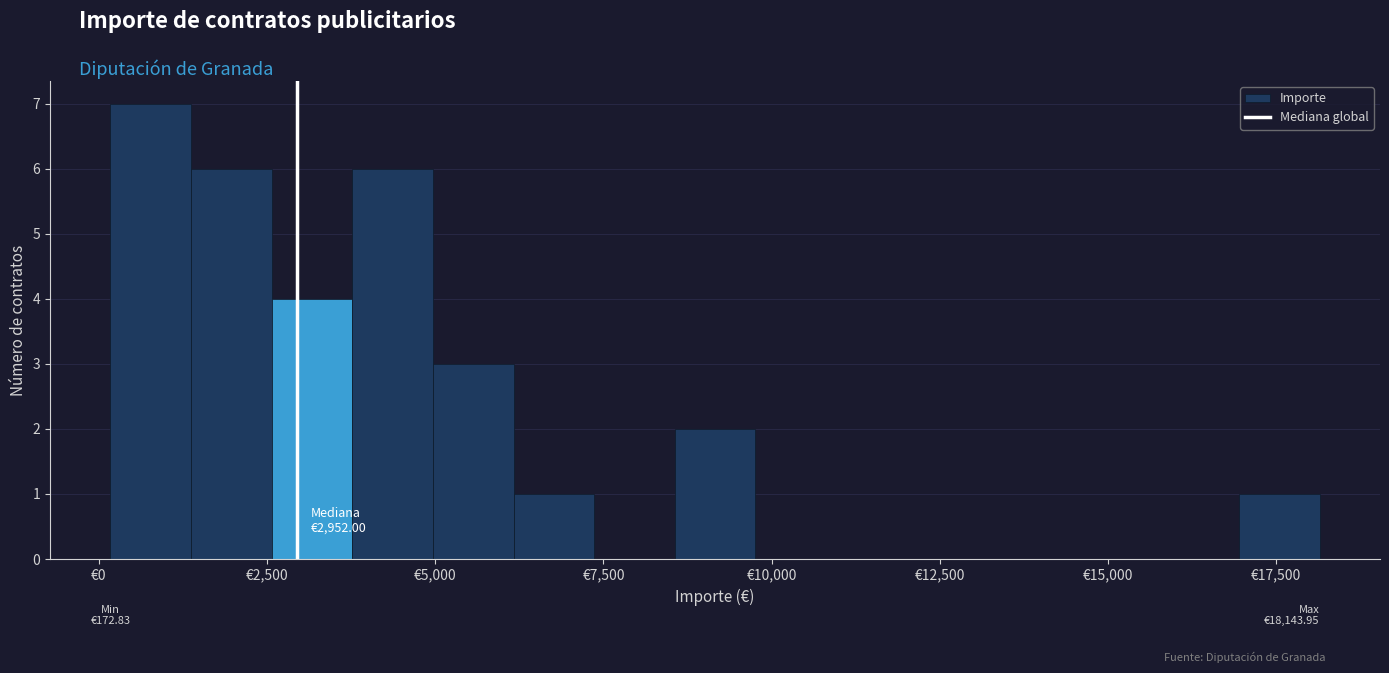

Around what value on the x-axis is the tallest bar? Give the approximate position of its centre, as read against the axis.

1000